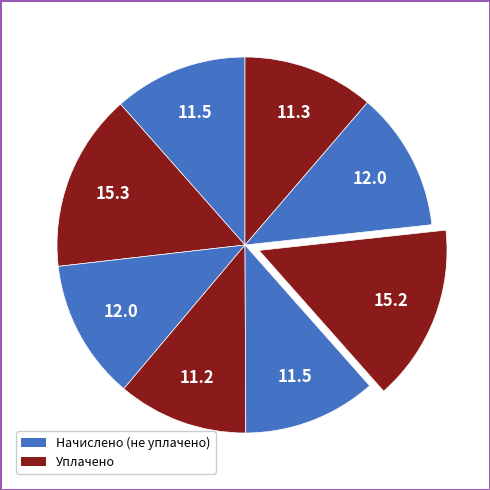

Does any single category account for the majority?

No